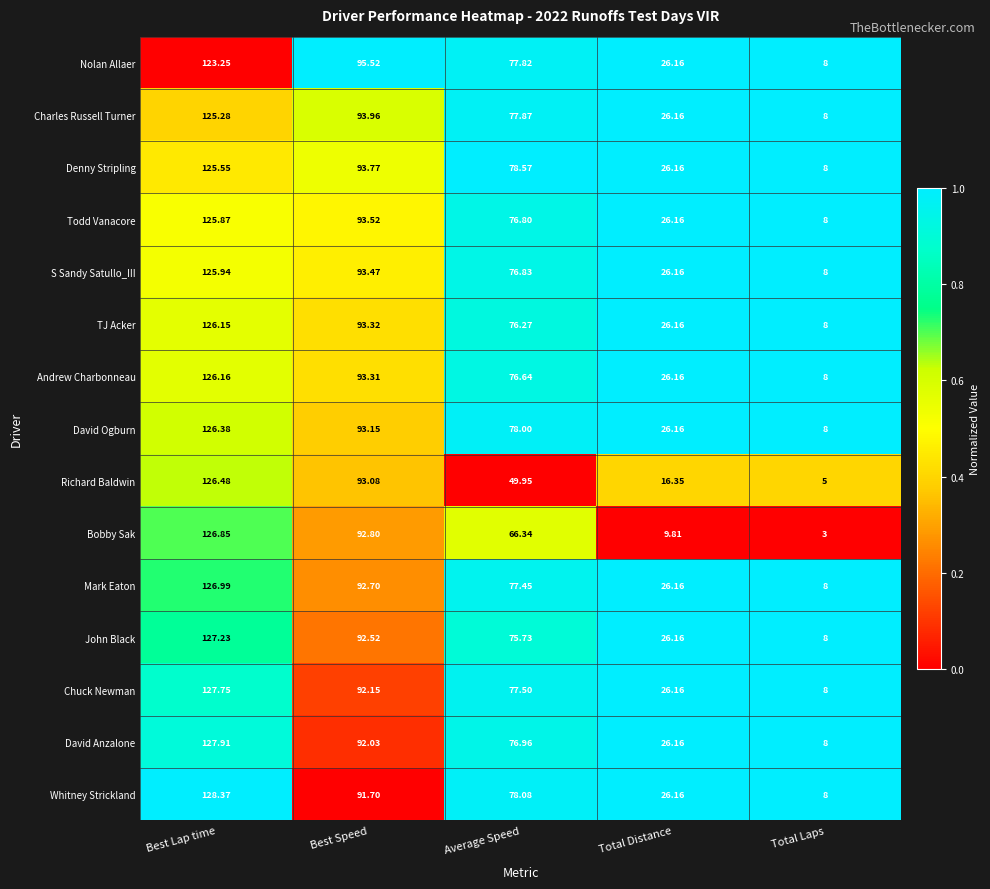

Which label corresponds to the largest value in the chart?

Best Lap time